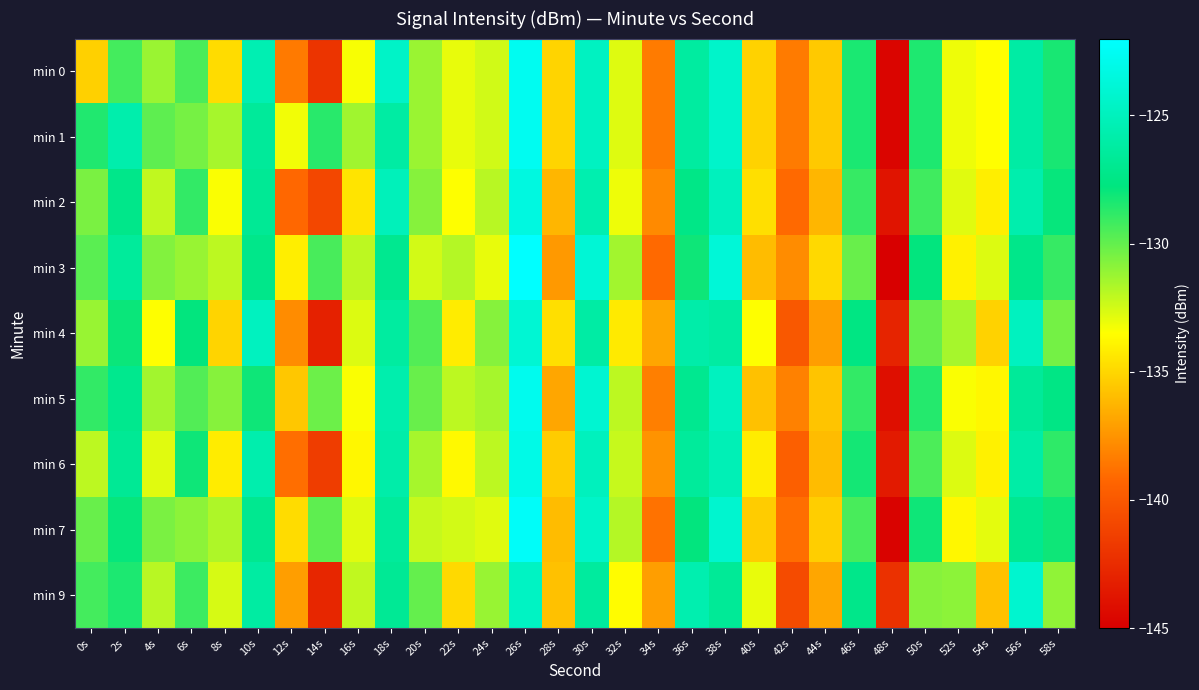

What is the total value across all series at 24s?

-1188.1